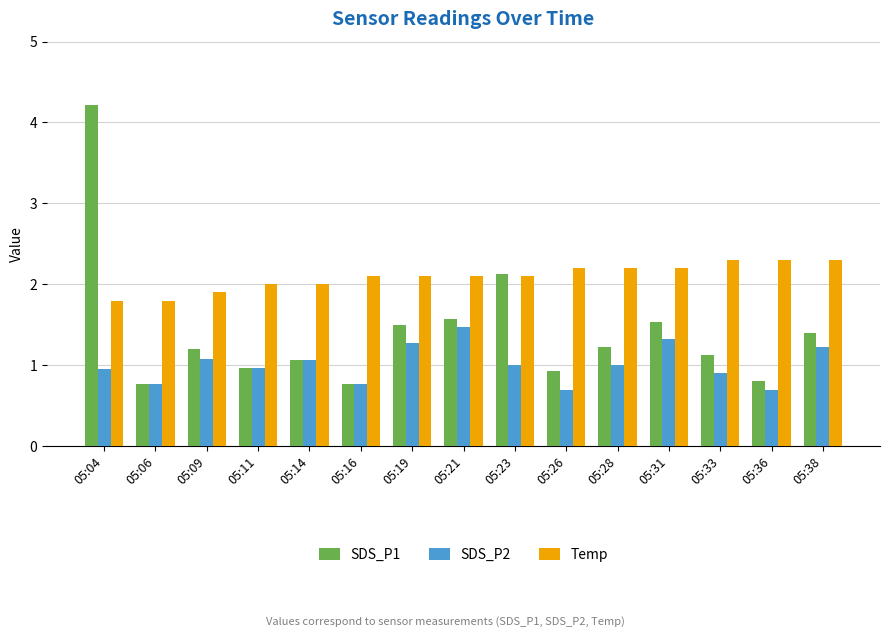

What is the smallest value displayed?

0.7